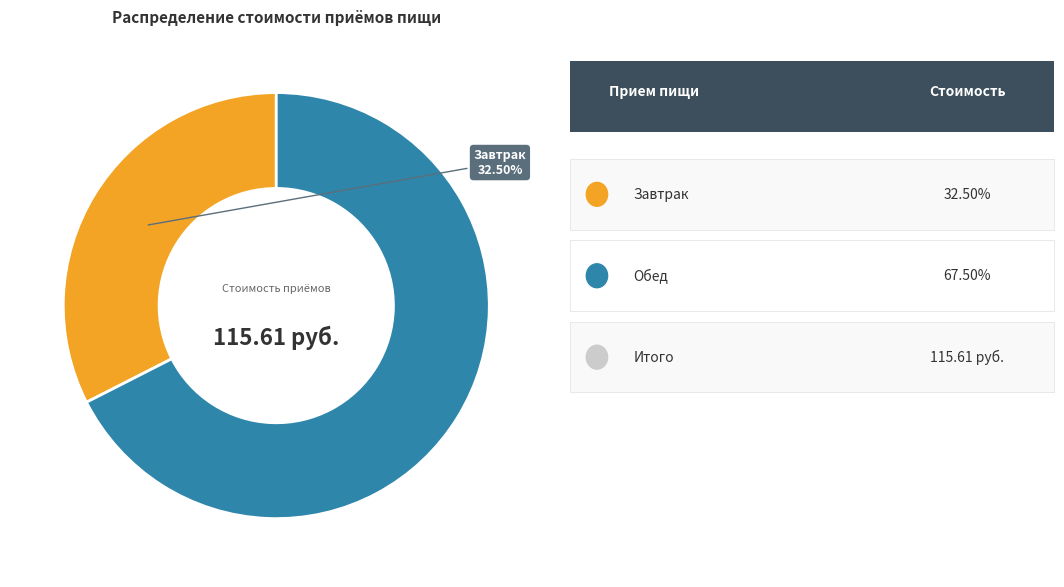

How many slices are in this pie chart?

2